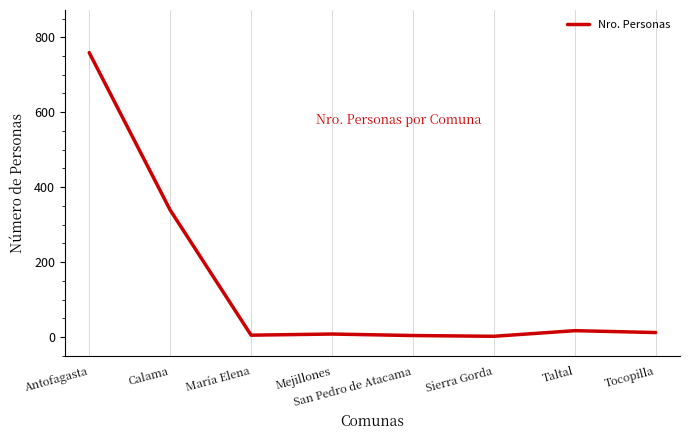

True or false: the data shows 5 at María Elena.

True